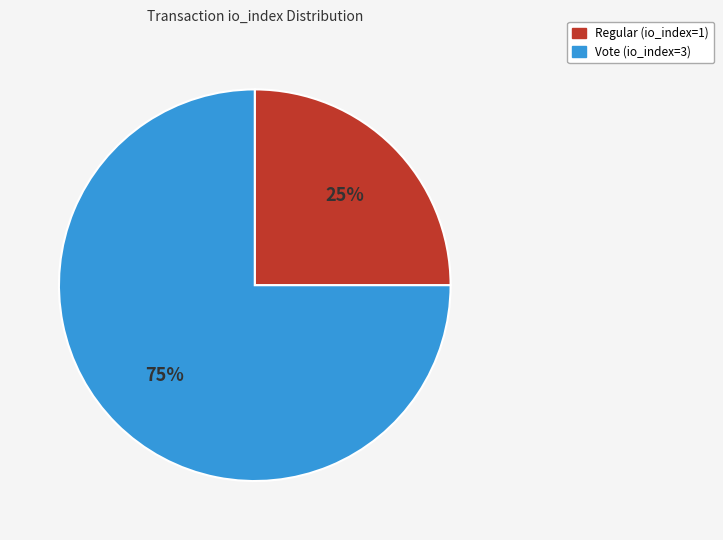

Count the number of slices in the pie.

2